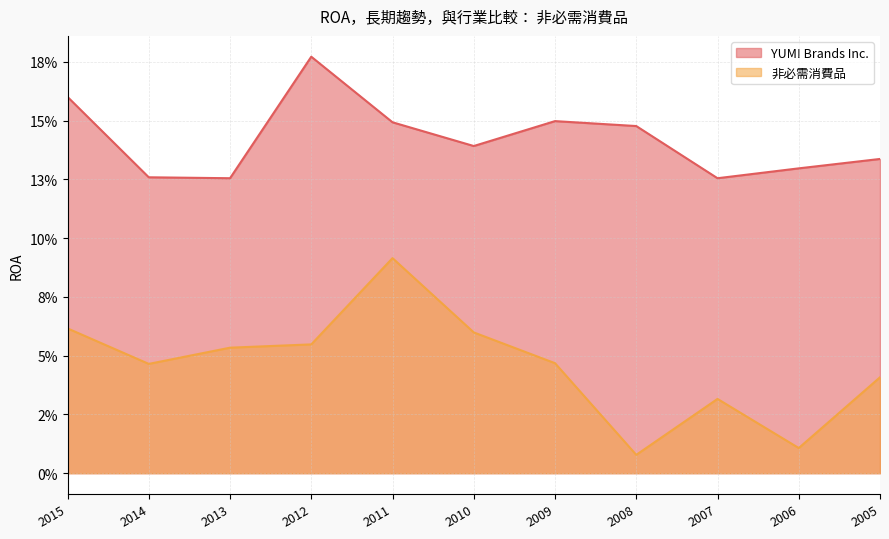

At which category does the chart reach its minimum across all series?

2008